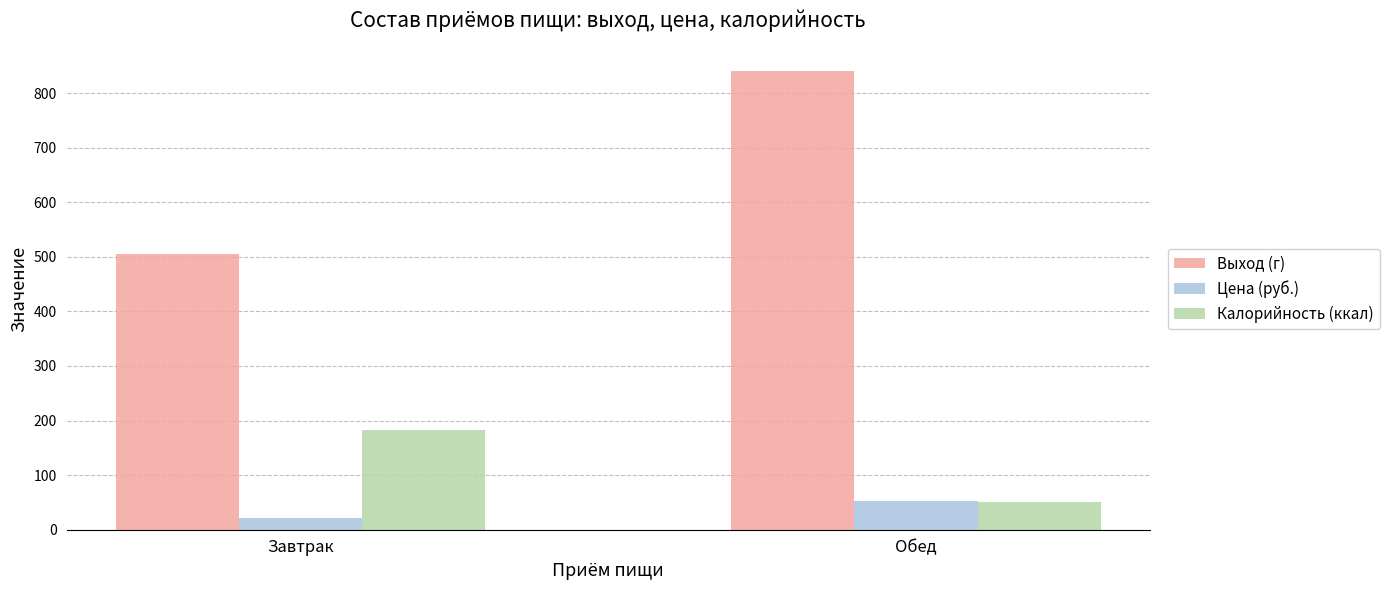

What is the lowest value of the Калорийность (ккал) series?

51.5